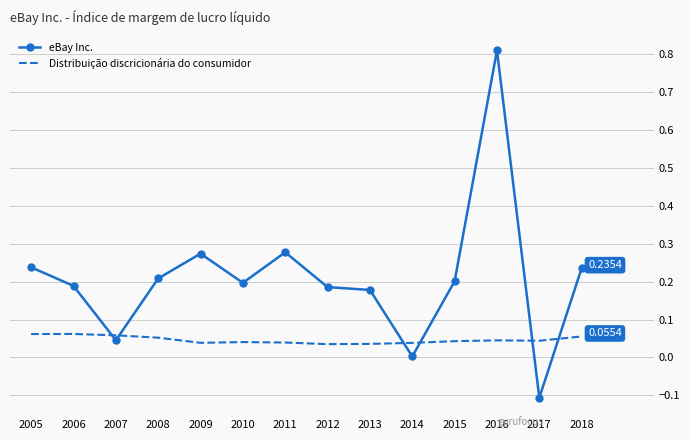

True or false: eBay Inc. has more than 1 interior local peaks.

True